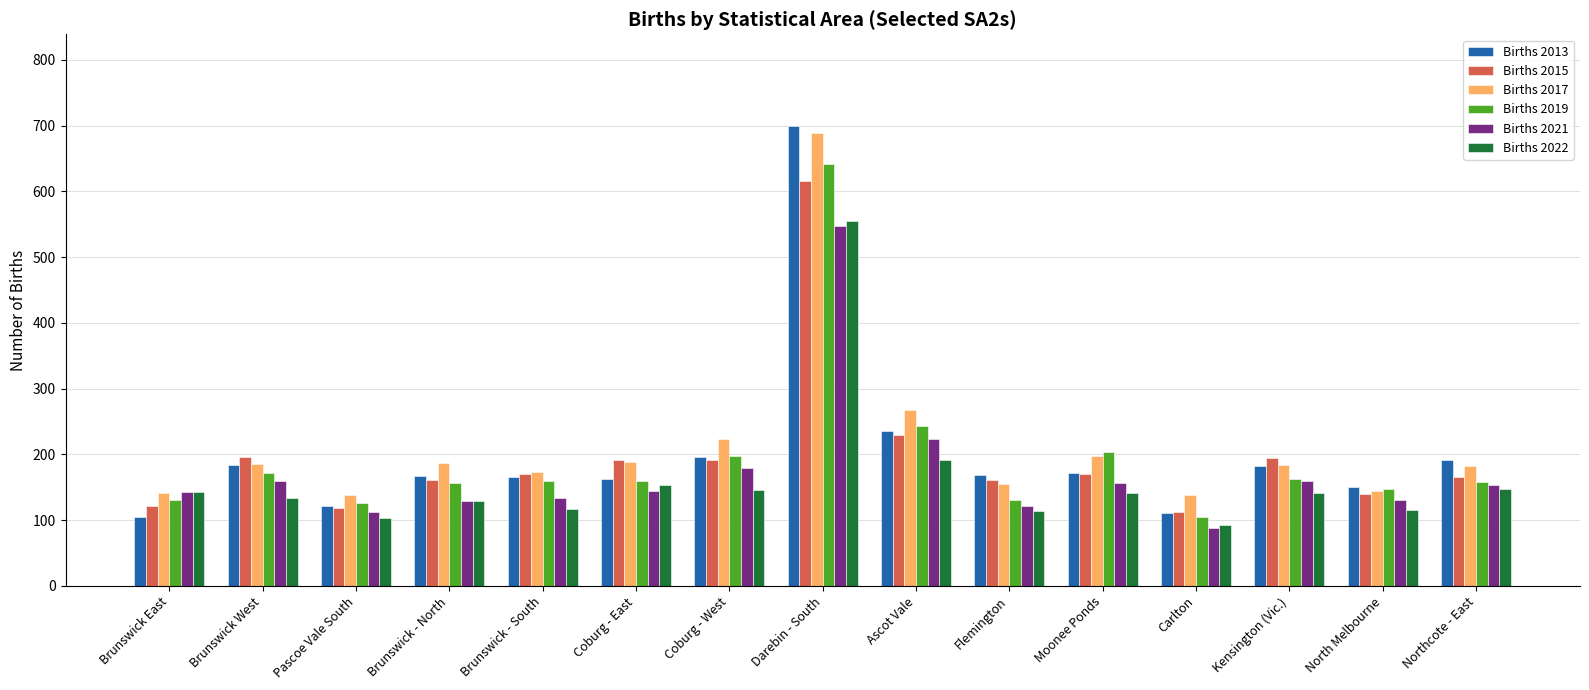

What is the label of the 9th bar from the right?

Coburg - West